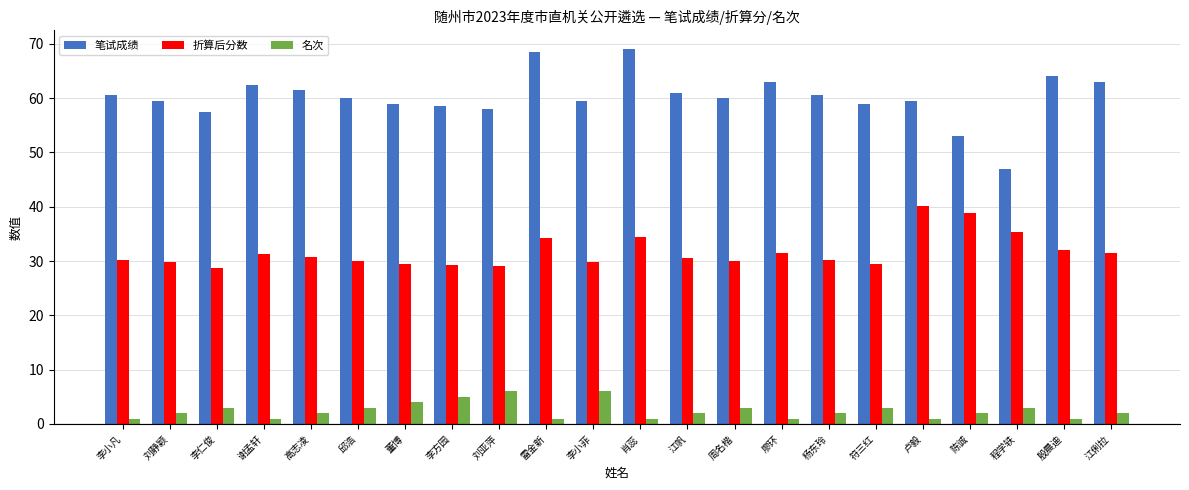

List the series in order of their overall mean, highest first.

笔试成绩, 折算后分数, 名次